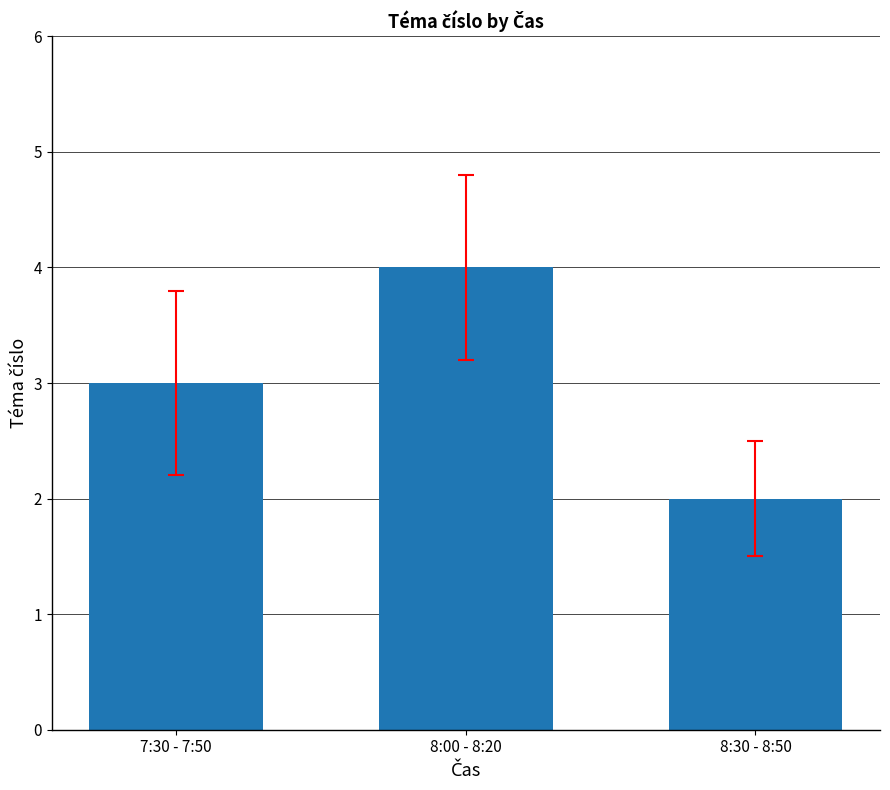

What is the difference between the second highest and minimum values?

1